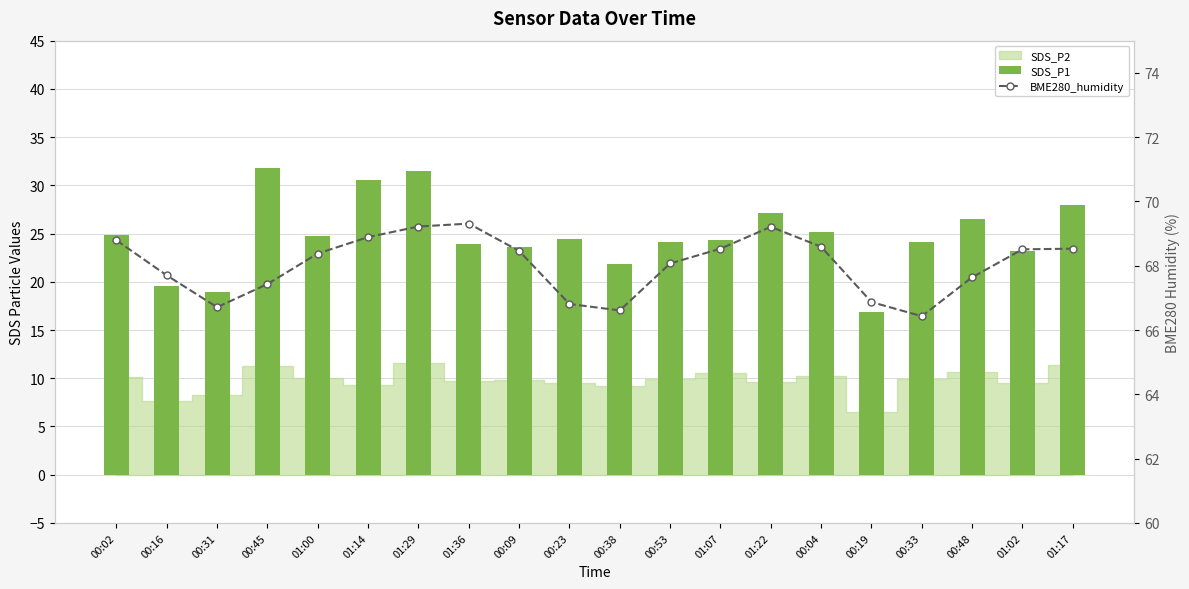

Which has a higher value, 00:53 or 00:19?

00:53